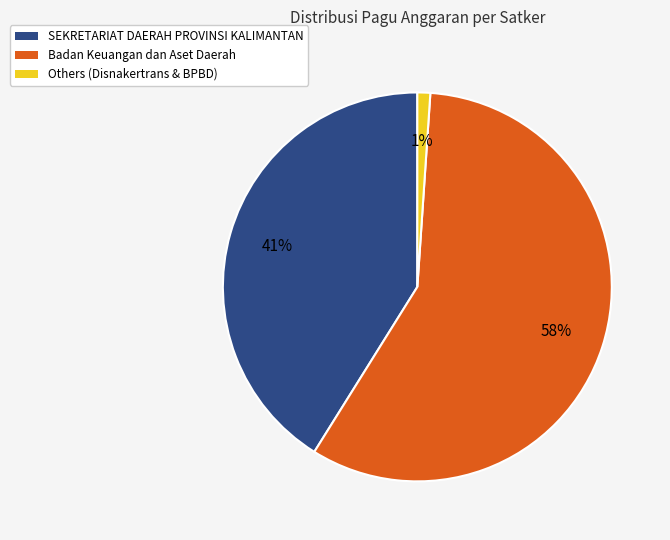

Do Badan Keuangan dan Aset Daerah and SEKRETARIAT DAERAH PROVINSI KALIMANTAN together represent more than half of the pie?

Yes